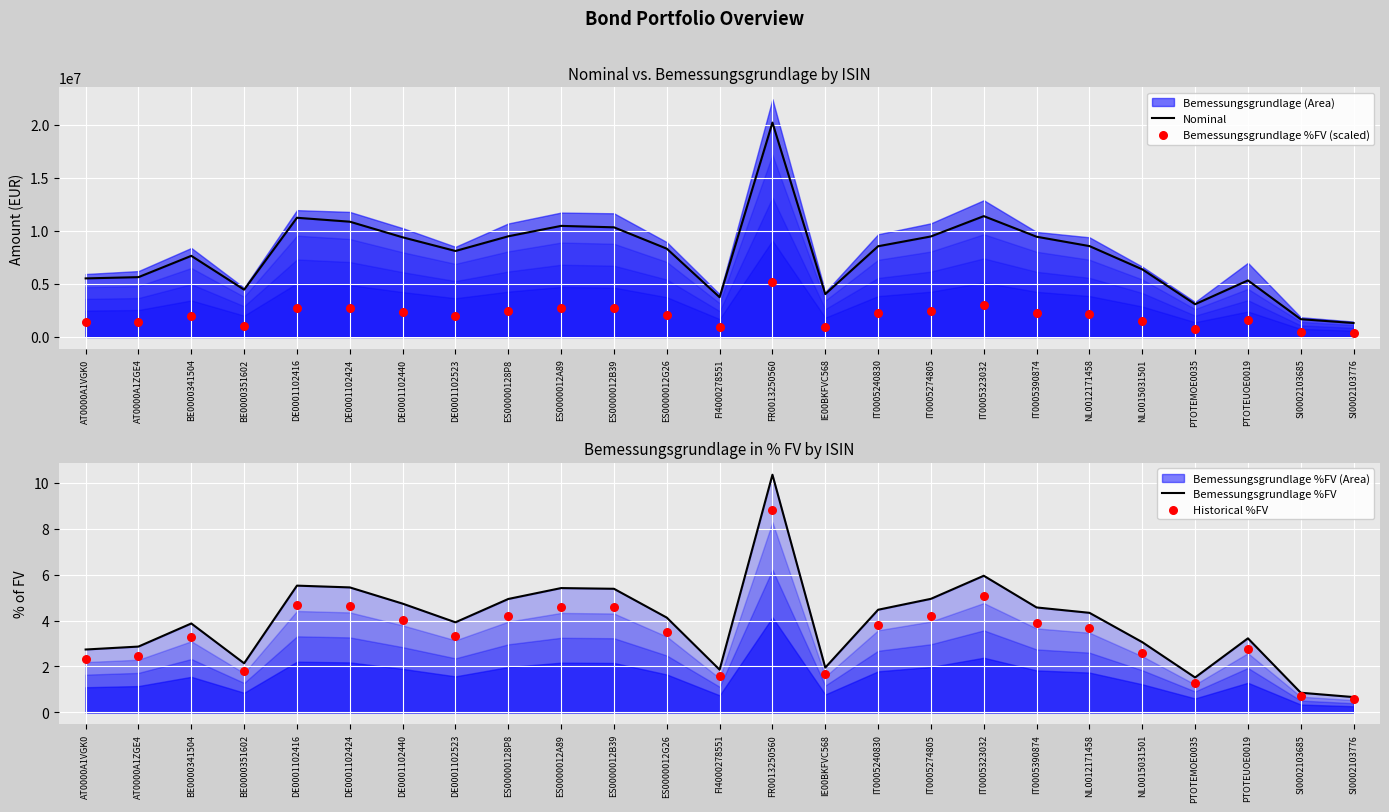

What is the total value across all series at DE0001102424?

13590951.2